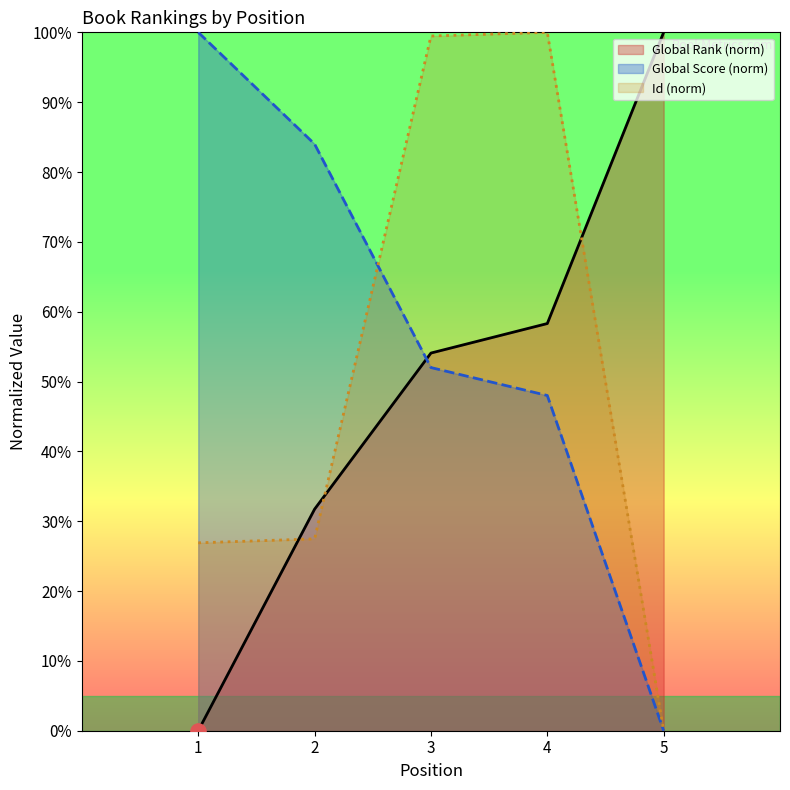

Which series has the largest total across all categories?

Global Score (norm)